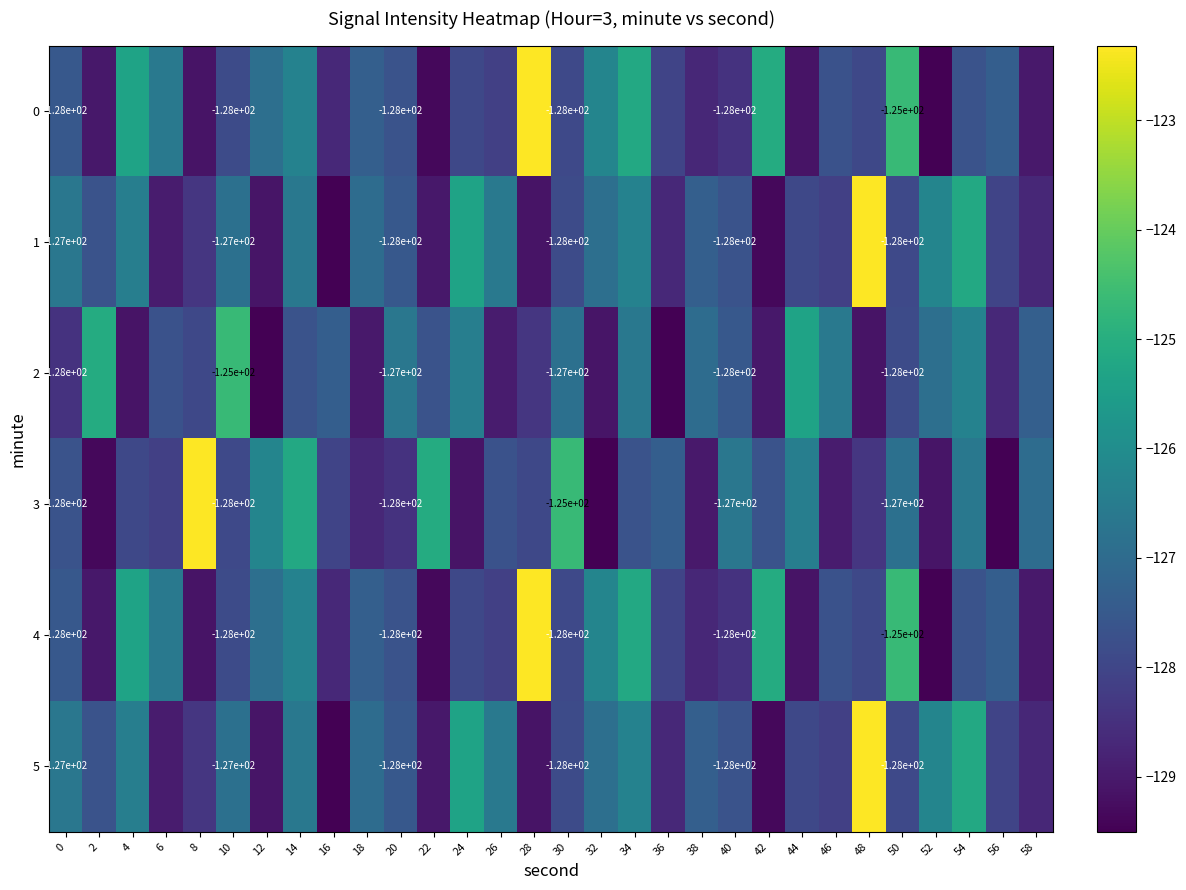

What is the sum of the 5 values at 6 and 48?

-251.3